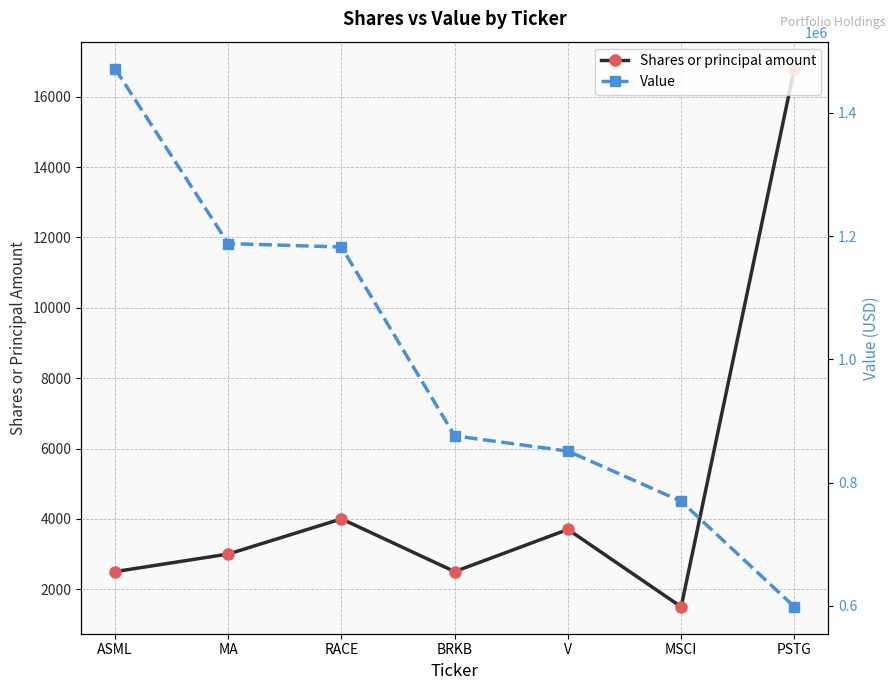

Reading left to right, extract all data points from this chart.

Shares or principal amount: ASML=2500	MA=3000	RACE=4000	BRKB=2500	V=3700	MSCI=1500	PSTG=16800
Value: ASML=1471650	MA=1187730	RACE=1182160	BRKB=875750	V=851037	MSCI=769620	PSTG=598416